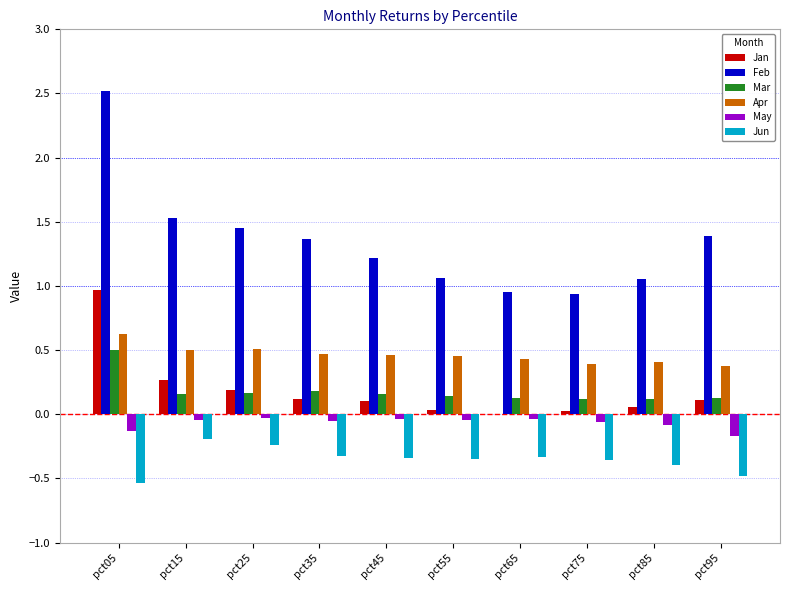

The Mar series shows 0.1 at pct85. True or false?

True